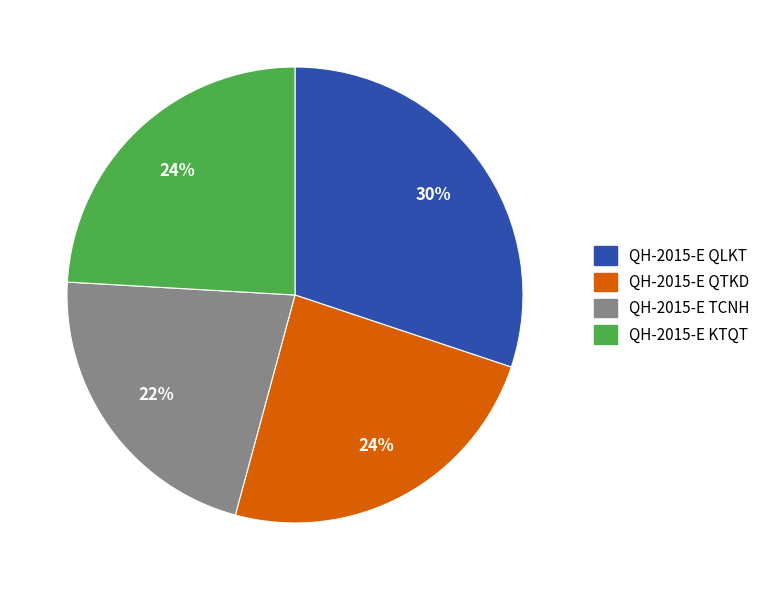

What is the ratio of the value at QH-2015-E QTKD to the value at QH-2015-E KTQT?

1.0